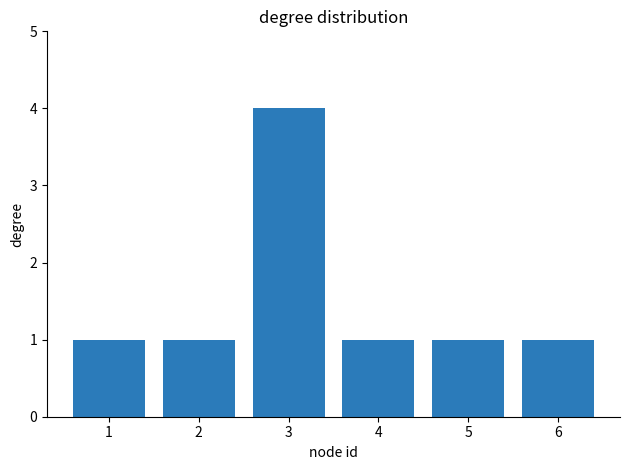

What is the smallest value displayed?

1